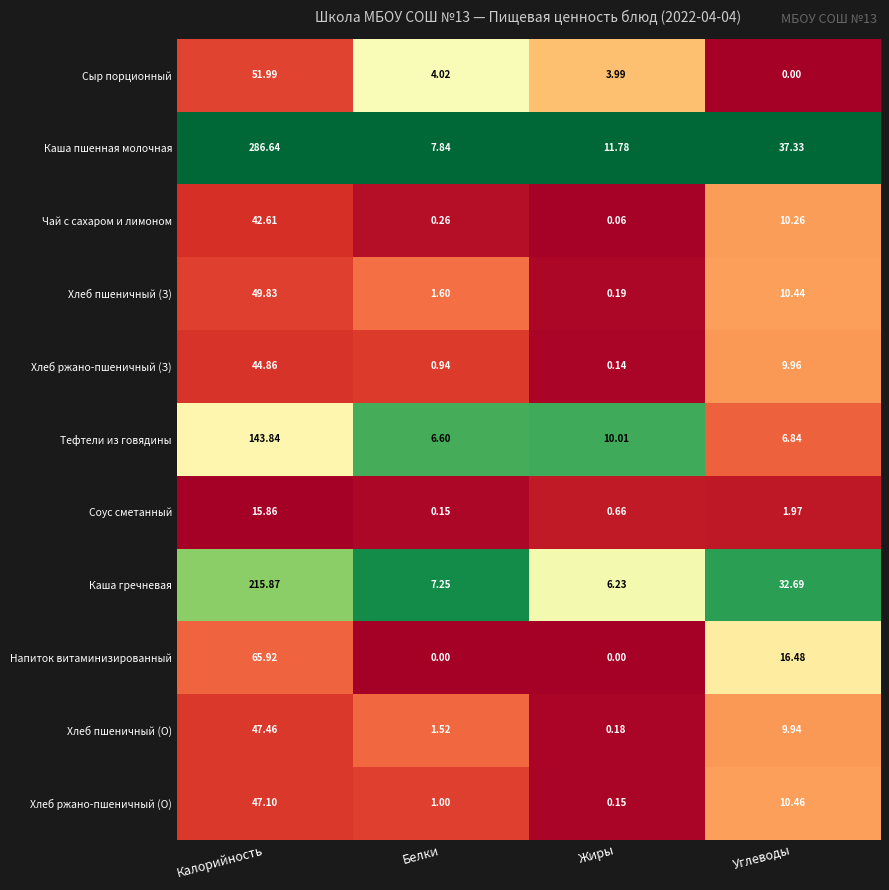

At Углеводы, list the series in order from largest to smallest.

Каша пшенная молочная, Каша гречневая, Напиток витаминизированный, Хлеб ржано-пшеничный (О), Хлеб пшеничный (З), Чай с сахаром и лимоном, Хлеб ржано-пшеничный (З), Хлеб пшеничный (О), Тефтели из говядины, Соус сметанный, Сыр порционный